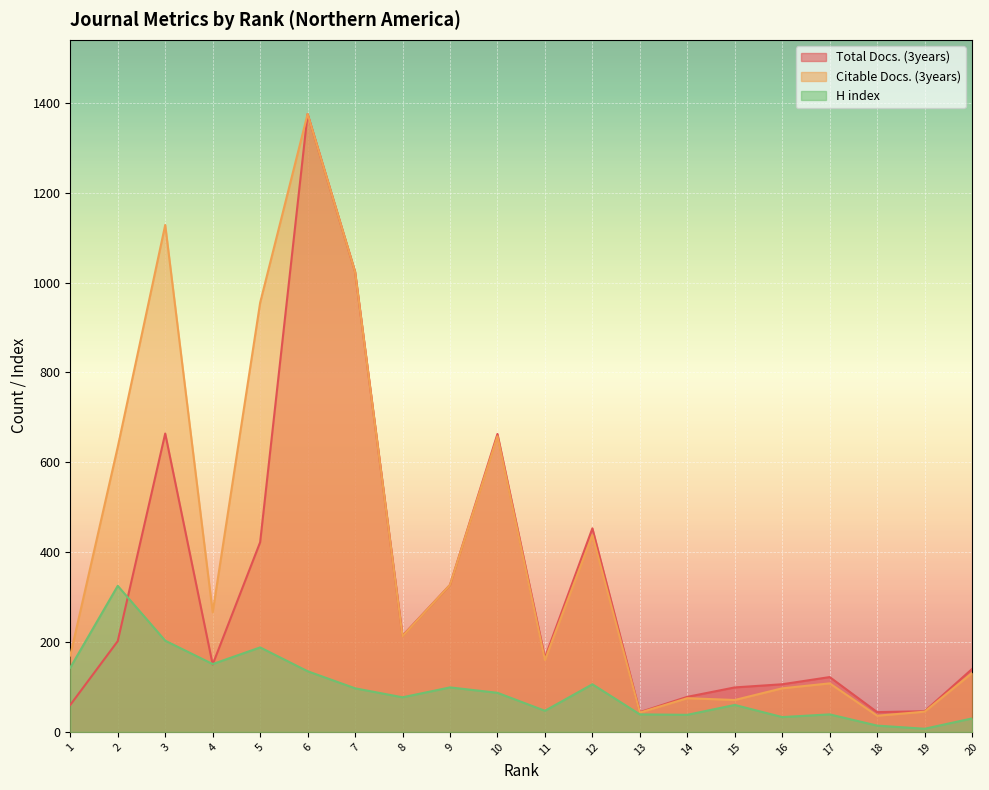

At which label does H index reach its minimum?

19